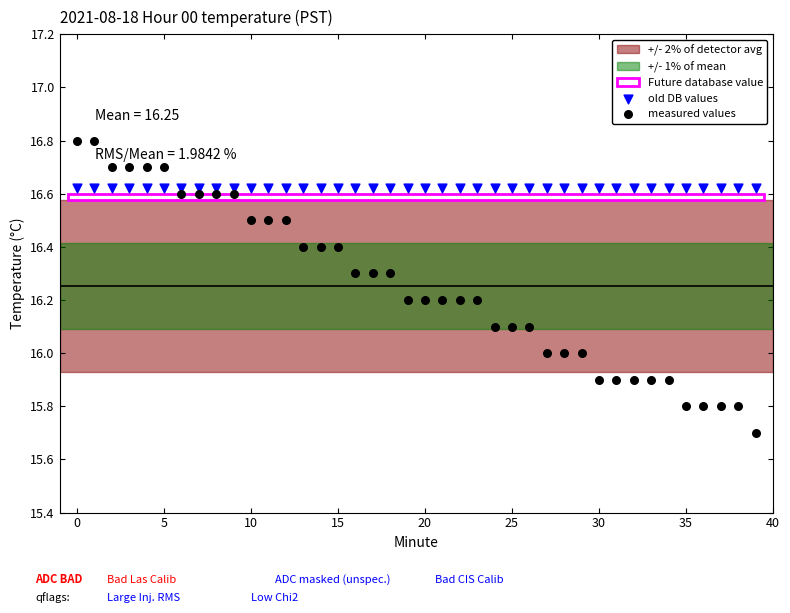

Which series contains the highest Y value?

measured values